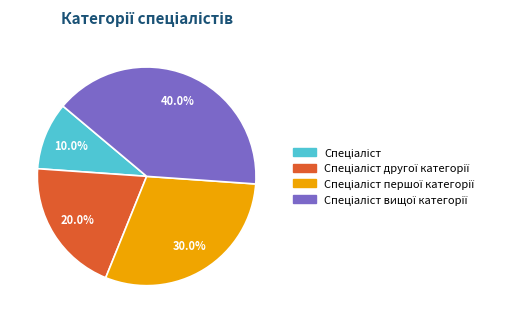

Is there a majority slice in this chart?

No